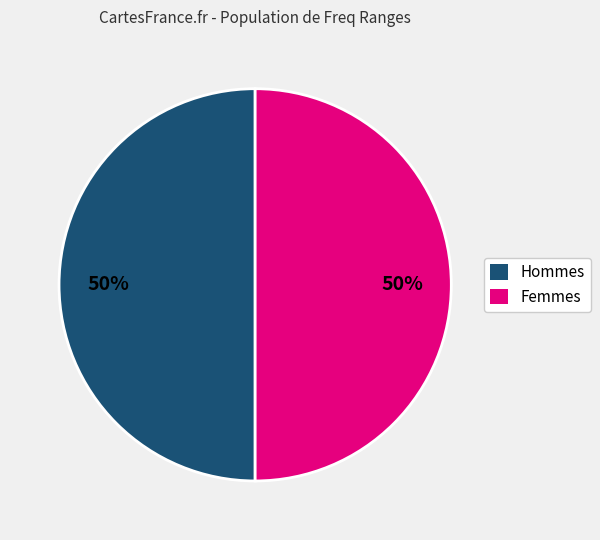

How many segments does this pie chart have?

2